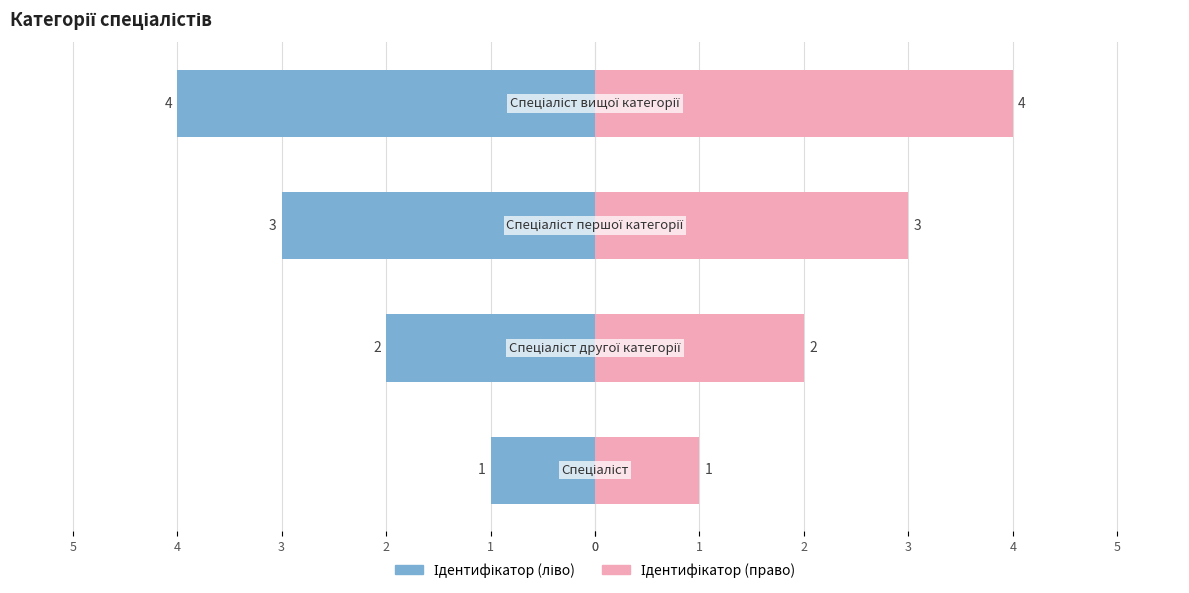

The Ідентифікатор (ліво) series shows -2 at 1. True or false?

True